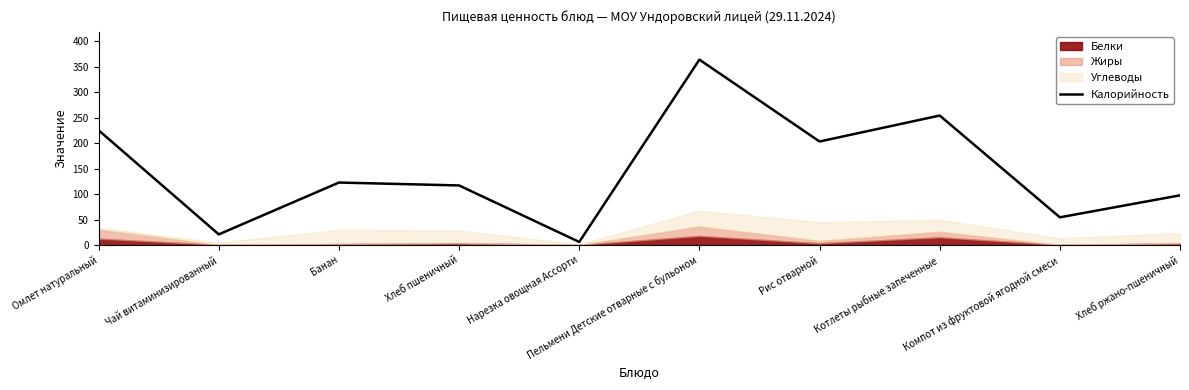

Does the chart have visible grid lines?

No